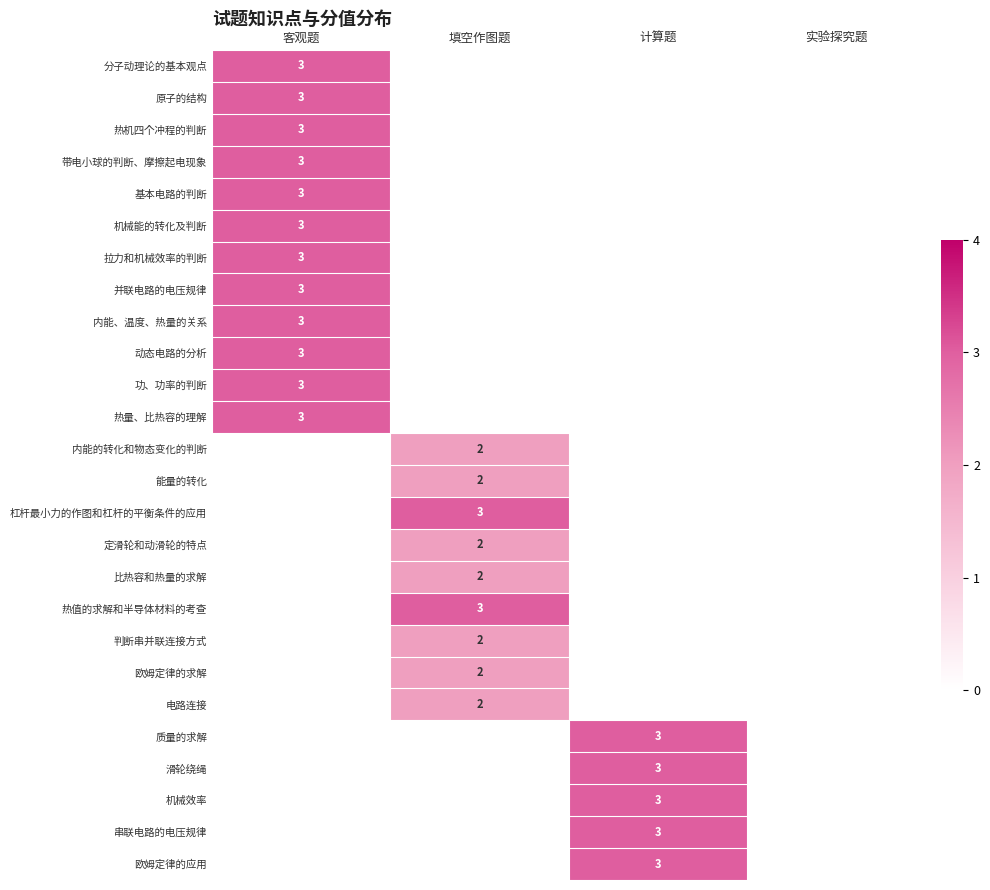

True or false: 并联电路的电压规律 has a value of 3 at 客观题.

True